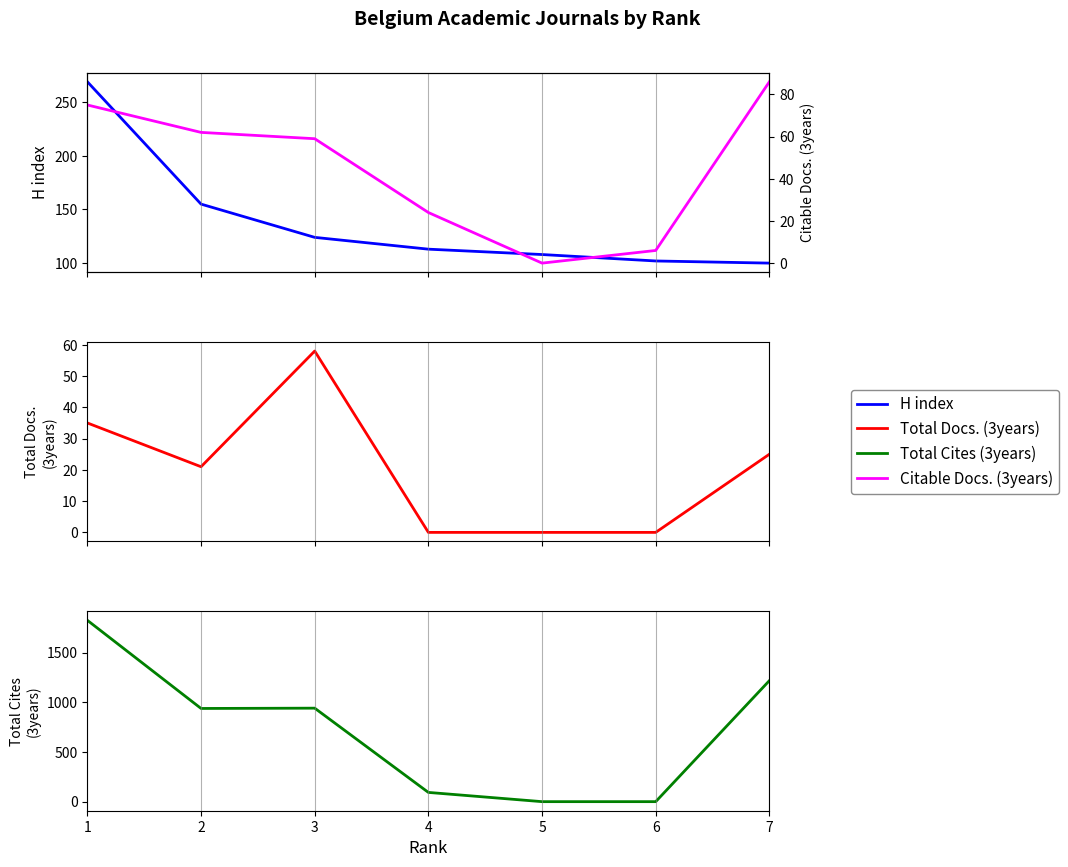

Which series has the widest spread of values?

Total Cites (3years)